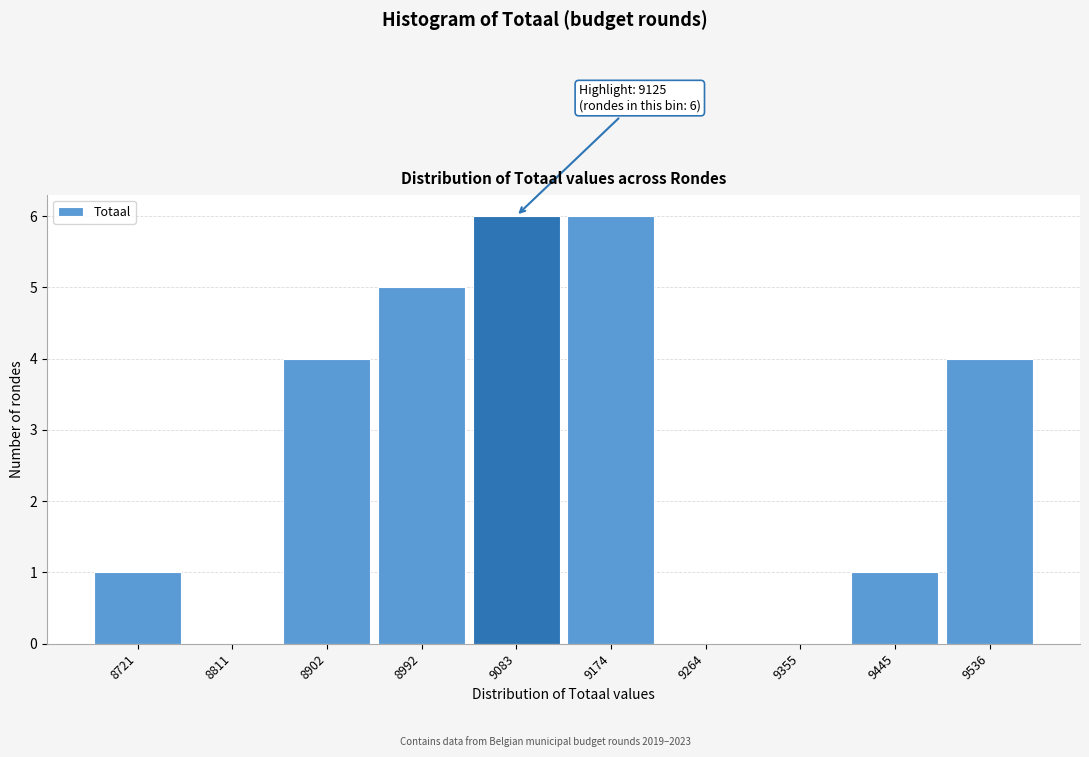

Reading left to right, list all the values displayed in this chart.

8721=1	8811=0	8902=4	8992=5	9083=6	9174=6	9264=0	9355=0	9445=1	9536=4